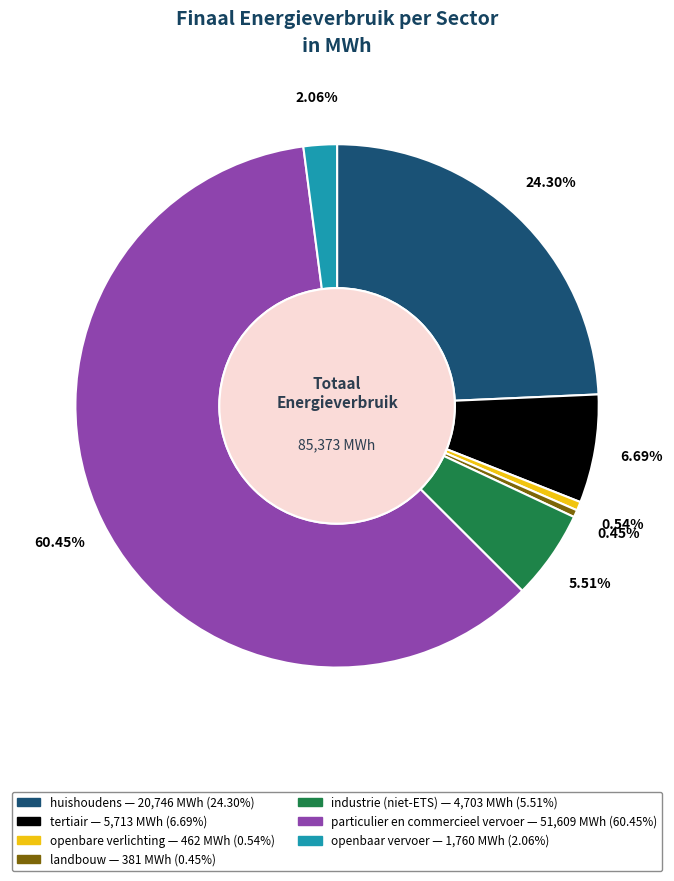

To the nearest percent, what is the difference between the largest and smallest slice percentages?

60%